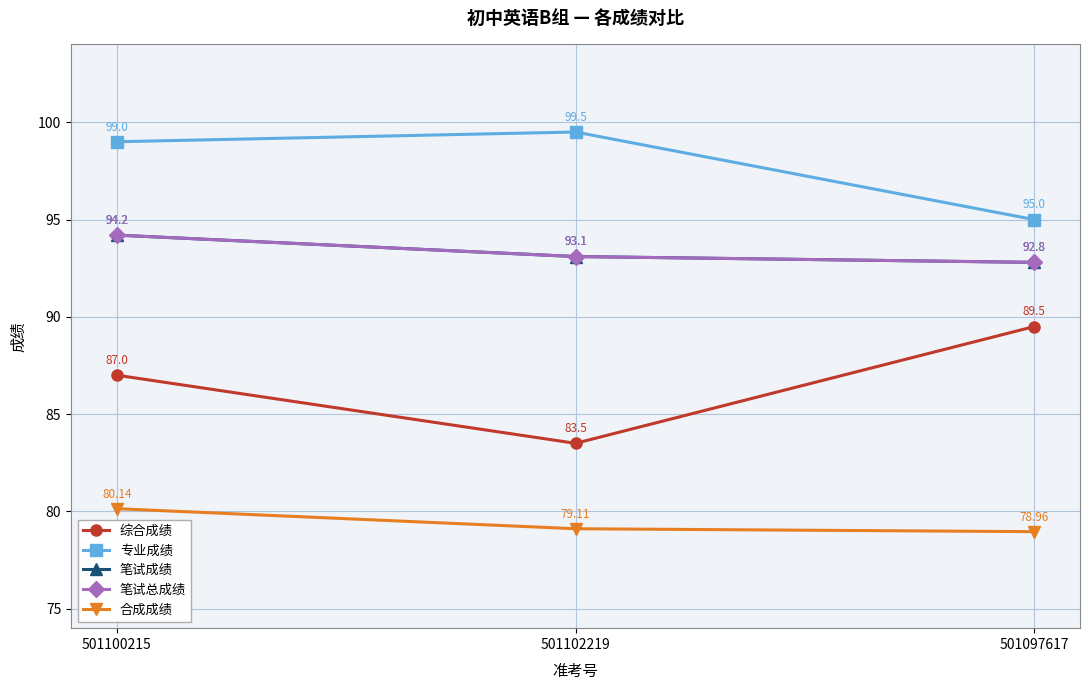

Reading left to right, extract all data points from this chart.

综合成绩: 87.0	83.5	89.5
专业成绩: 99.0	99.5	95.0
笔试成绩: 94.2	93.1	92.8
笔试总成绩: 94.2	93.1	92.8
合成成绩: 80.1	79.1	79.0